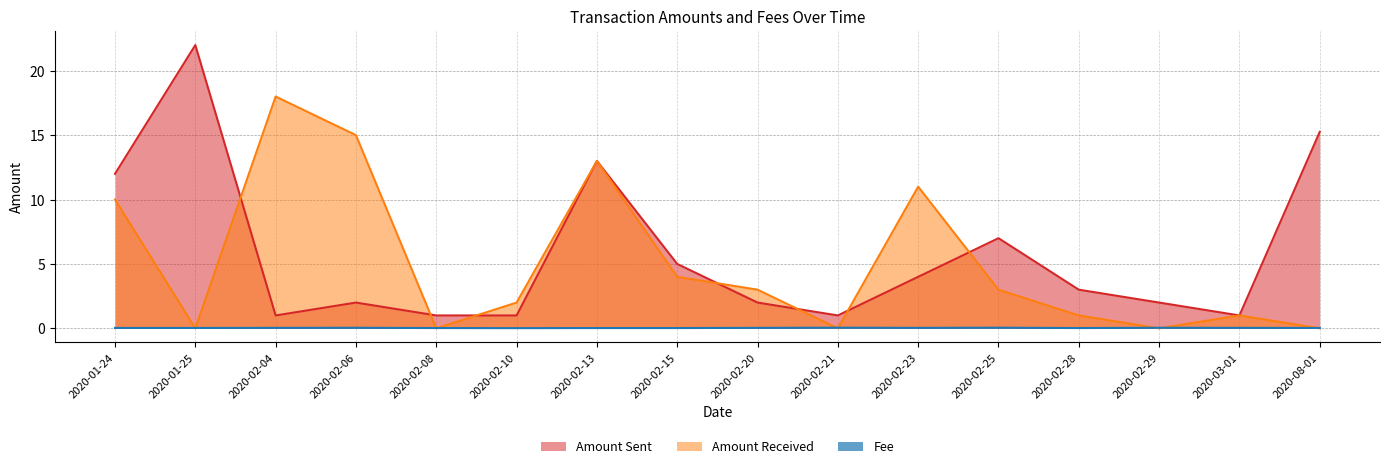

What is the value of the Amount Sent point at the 11th from the left?

4.0